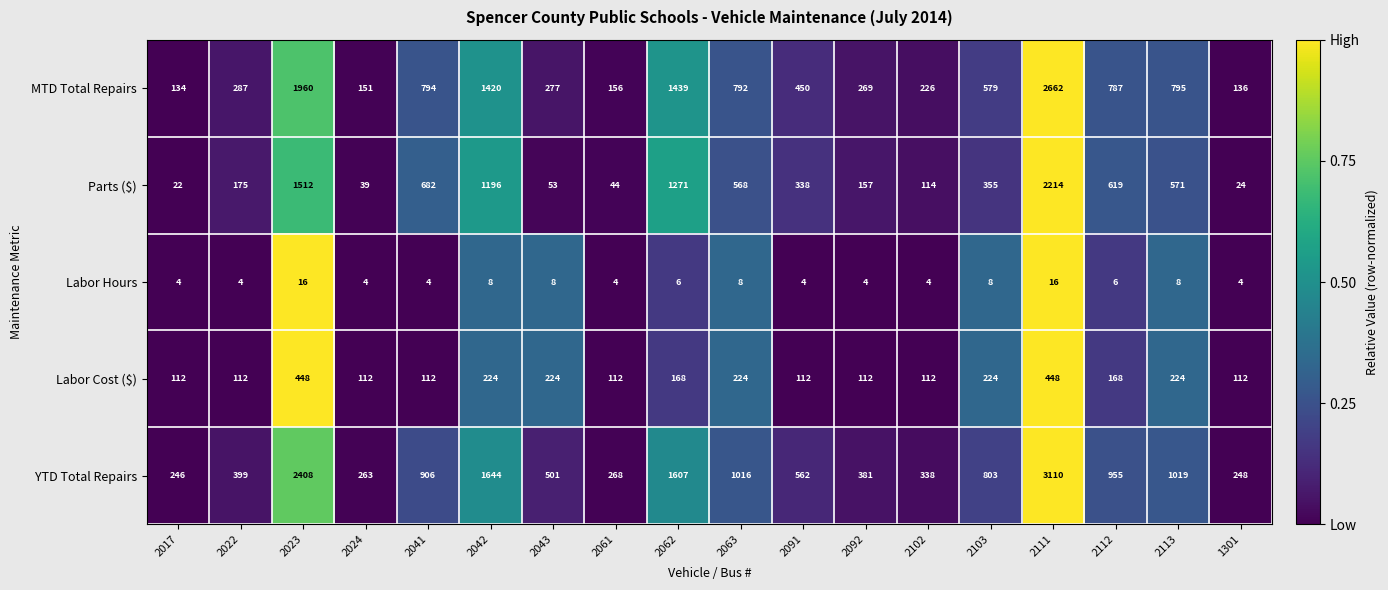

How many categories are shown in the chart?

18